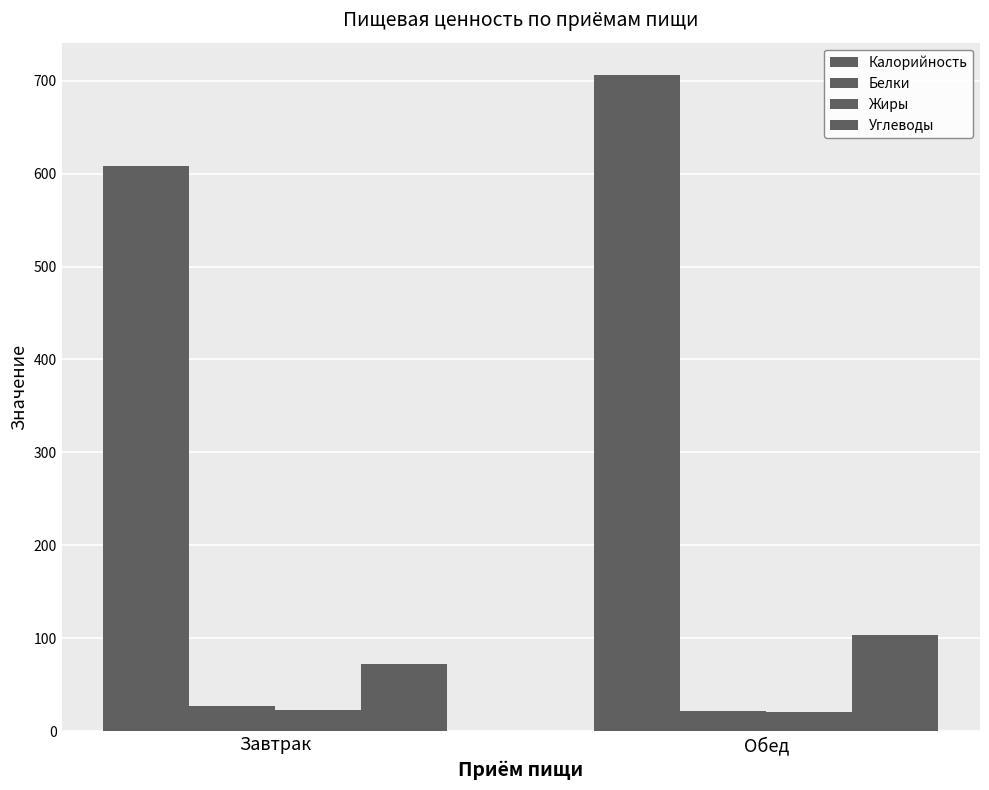

The value of Калорийность at Обед is 255.8. True or false?

False